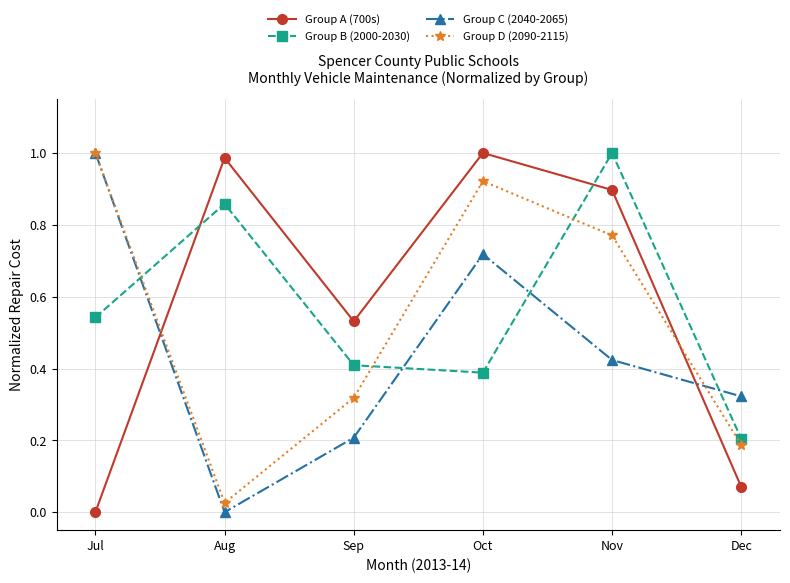

Between which two adjacent categories do Group C (2040-2065) and Group B (2000-2030) first intersect?

Jul and Aug